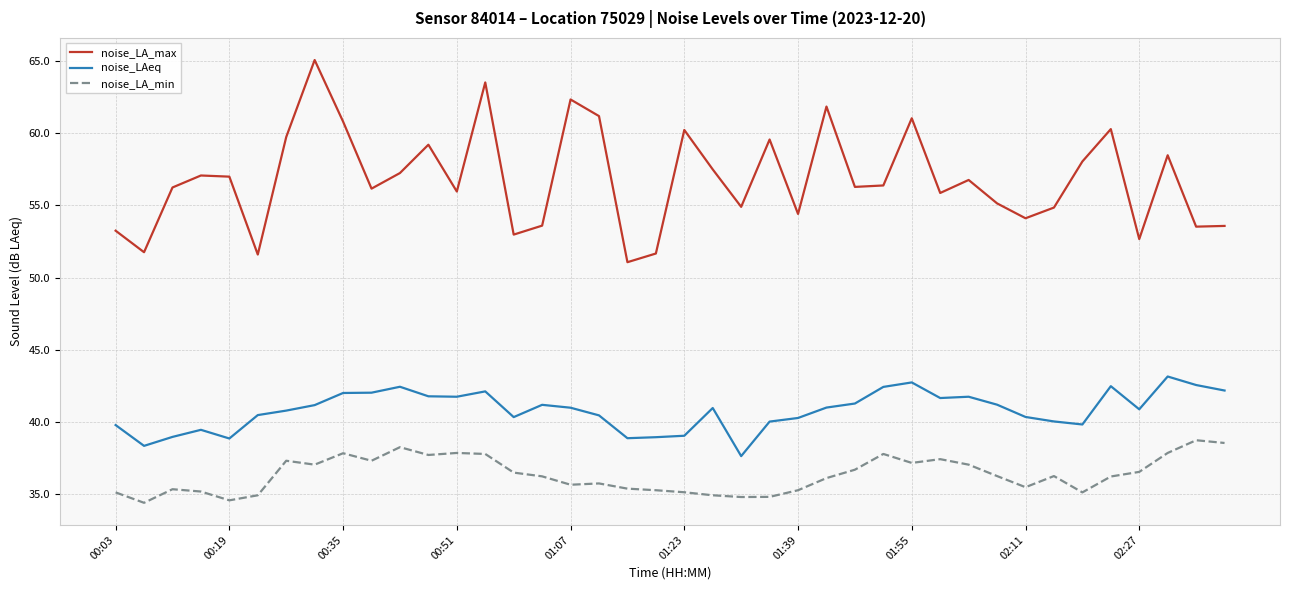

Which series has the widest spread of values?

noise_LA_max